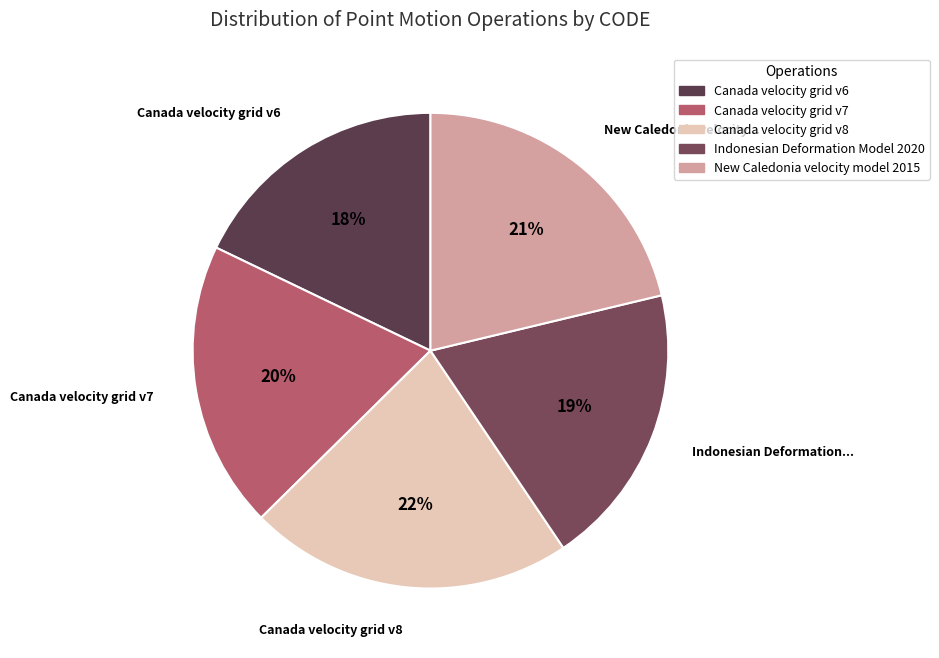

The Indonesian Deformation Model 2020 slice represents 19% of the pie. True or false?

True